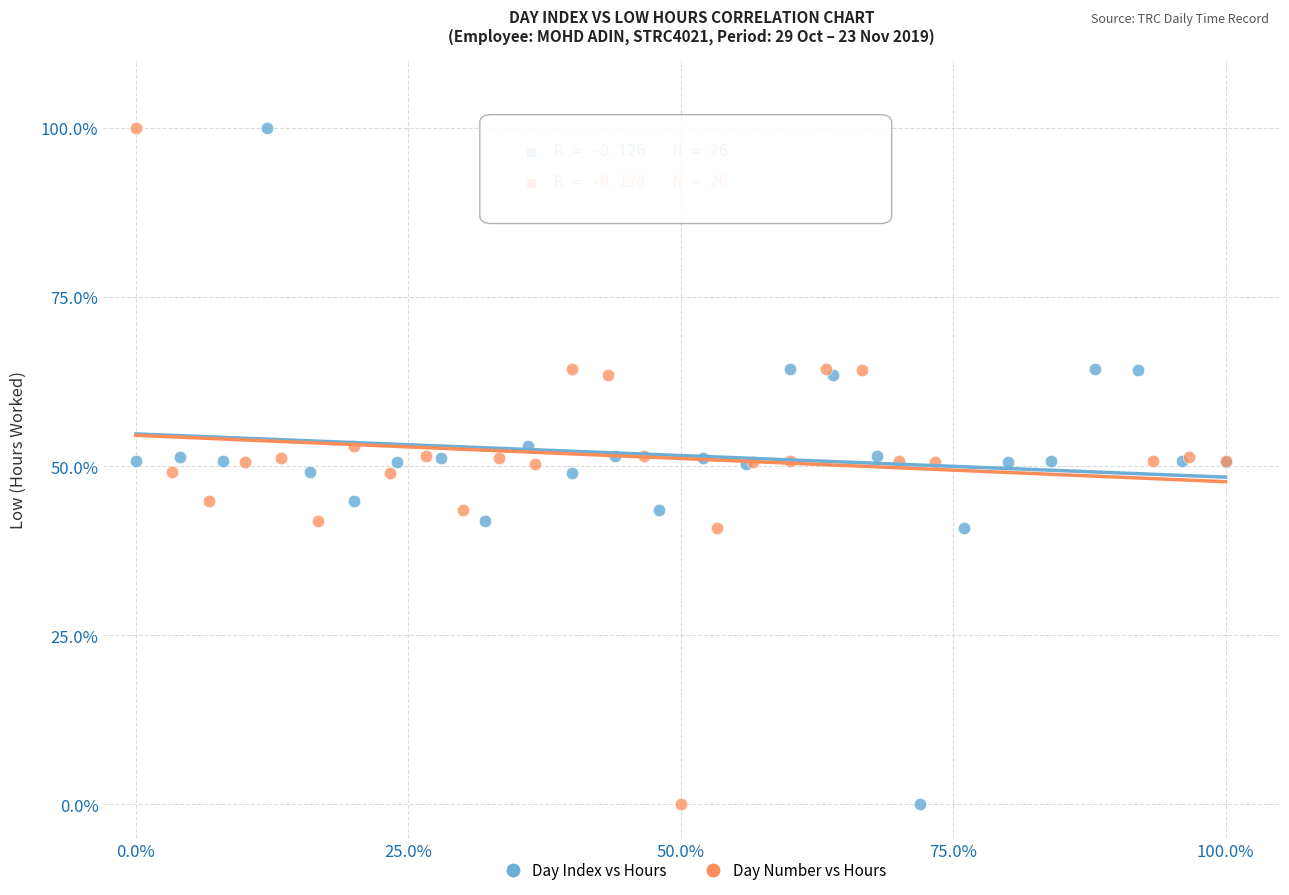

What are all the series names shown in the legend?

Day Index vs Hours, Day Number vs Hours